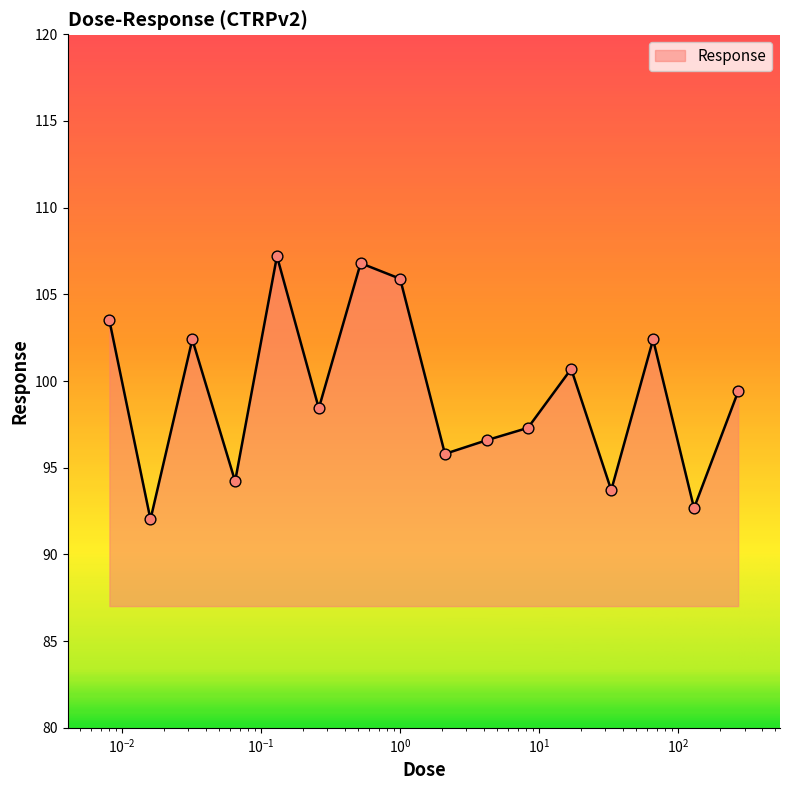

What is the difference between the maximum and minimum values?

15.2